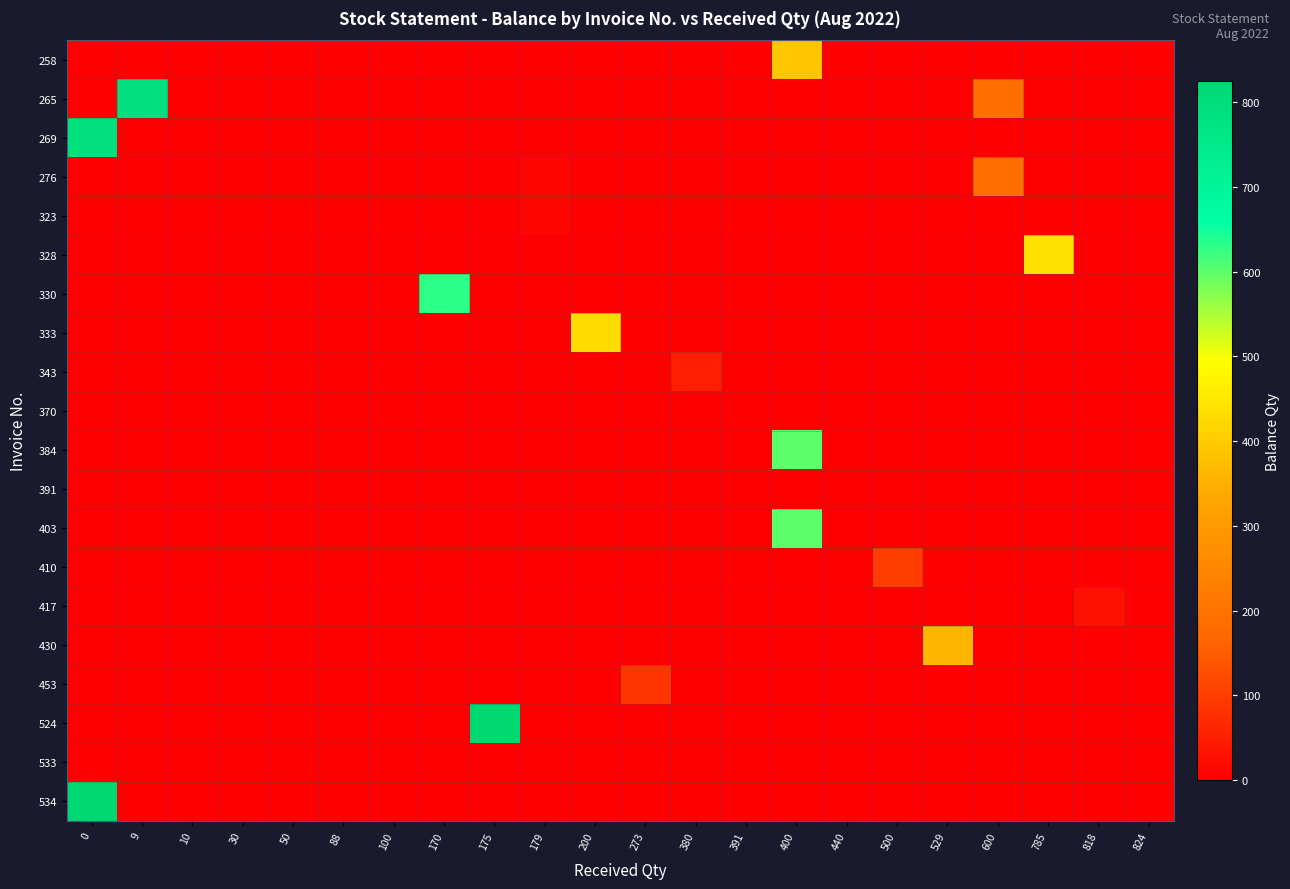

At how many categories does at least one series exceed 177?

9